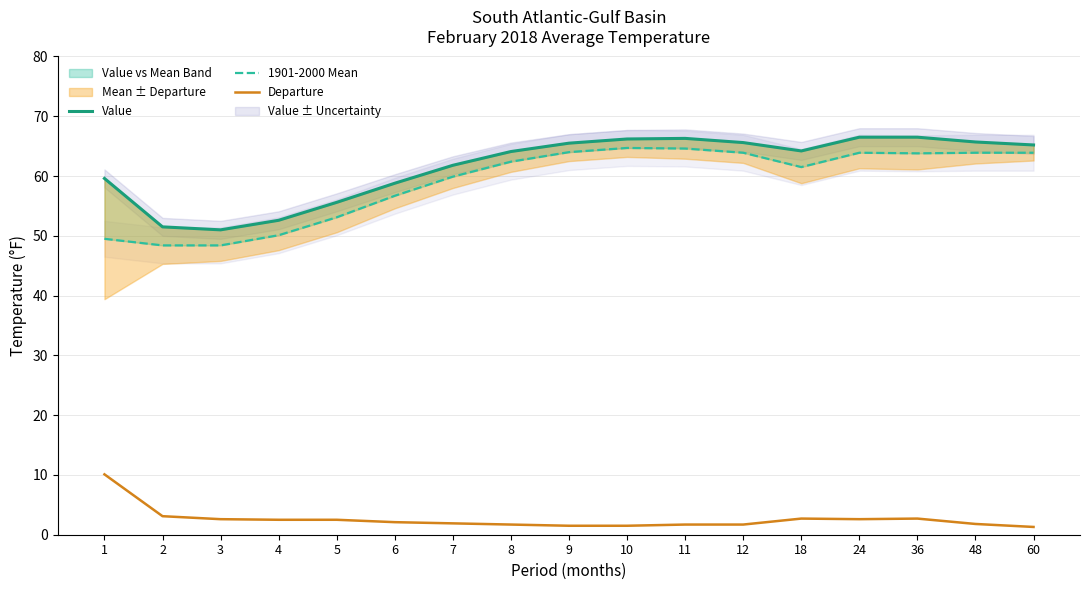

True or false: Departure and 1901-2000 Mean intersect in this chart.

False